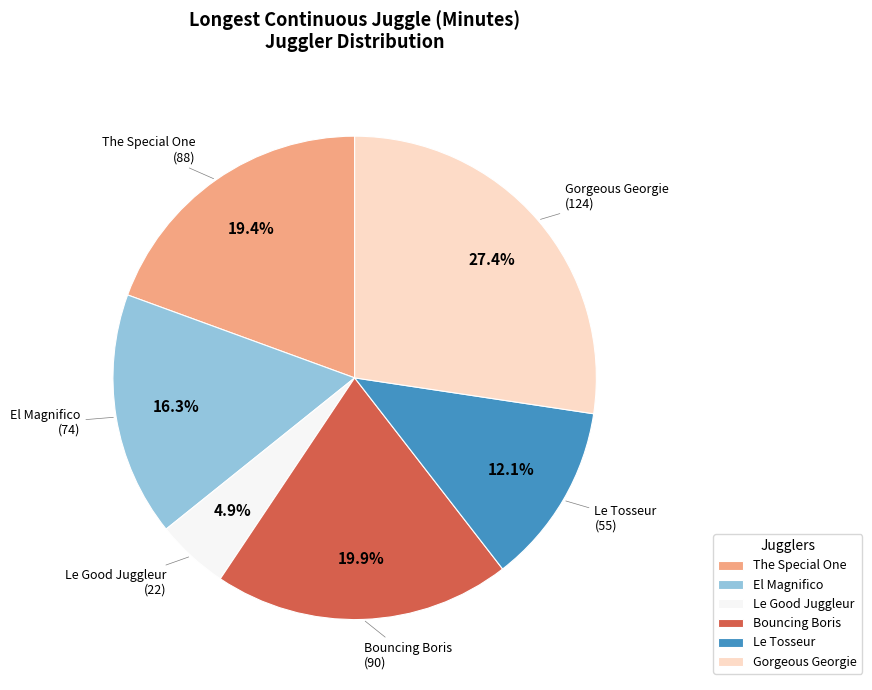

Between Le Tosseur and Bouncing Boris, which is larger?

Bouncing Boris